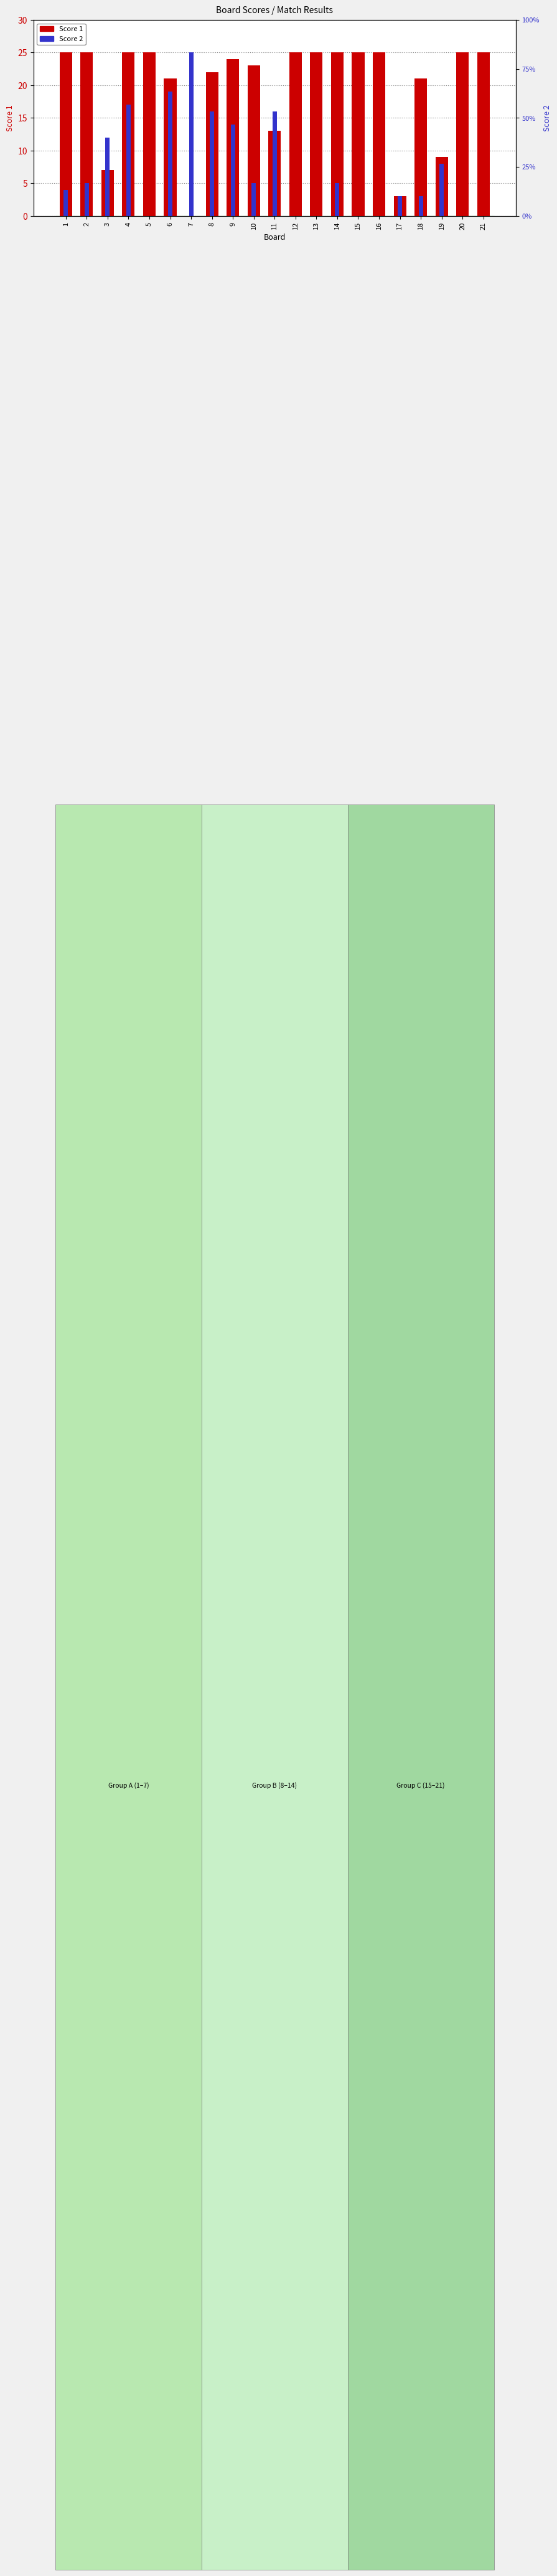

What is the value of the Score 1 bar at the 20th from the left?

25